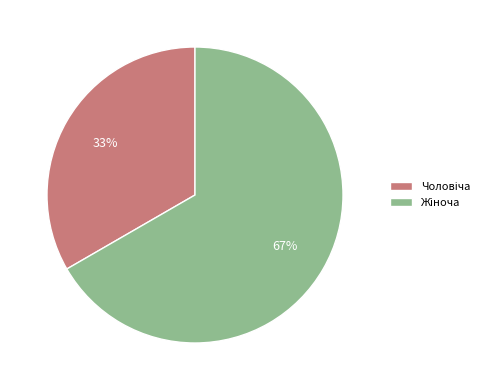

Is there any slice that represents more than half of the pie?

Yes